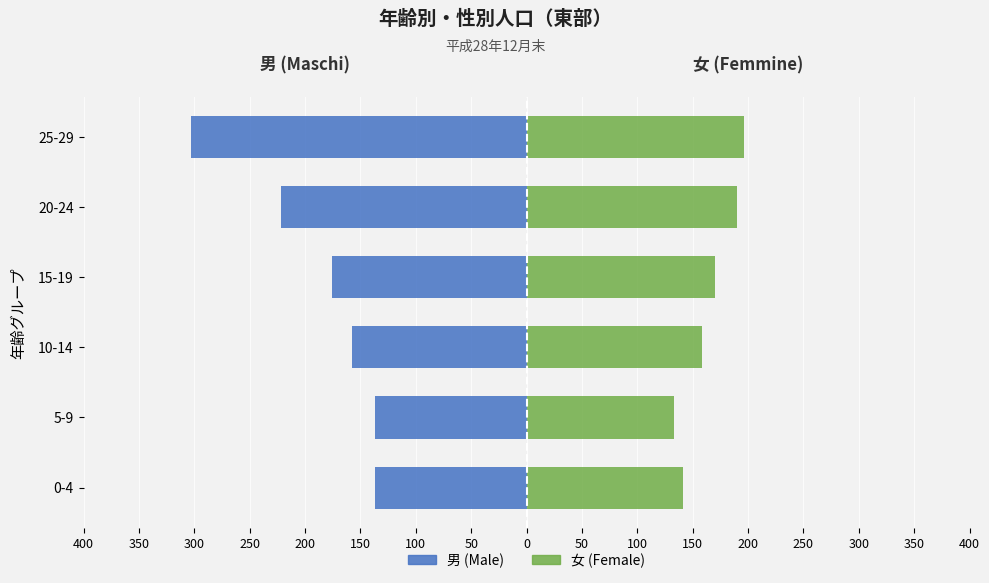

What is the difference between the maximum and minimum values in the 男 series?

166